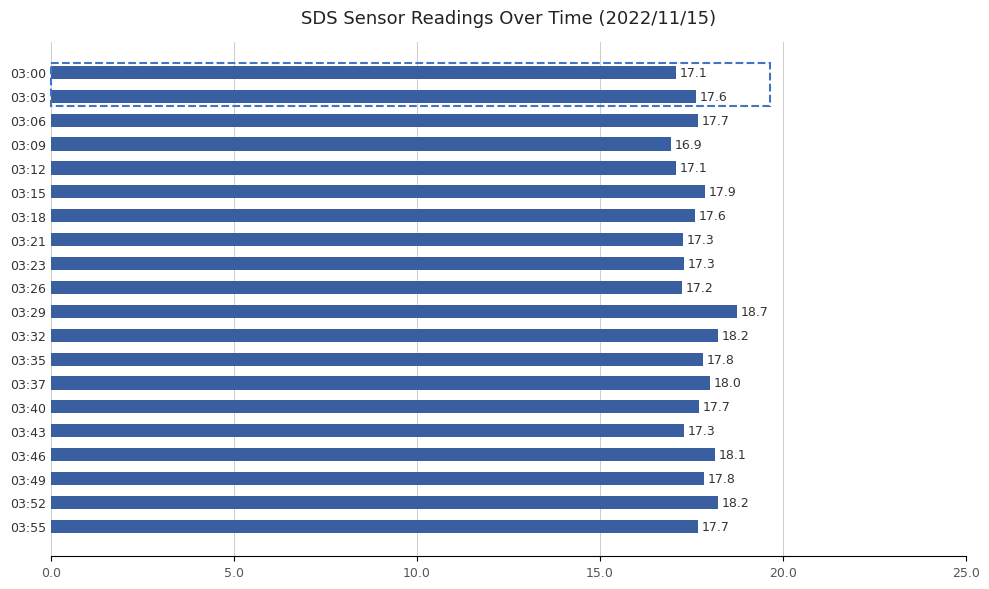

What is the average value?

17.7